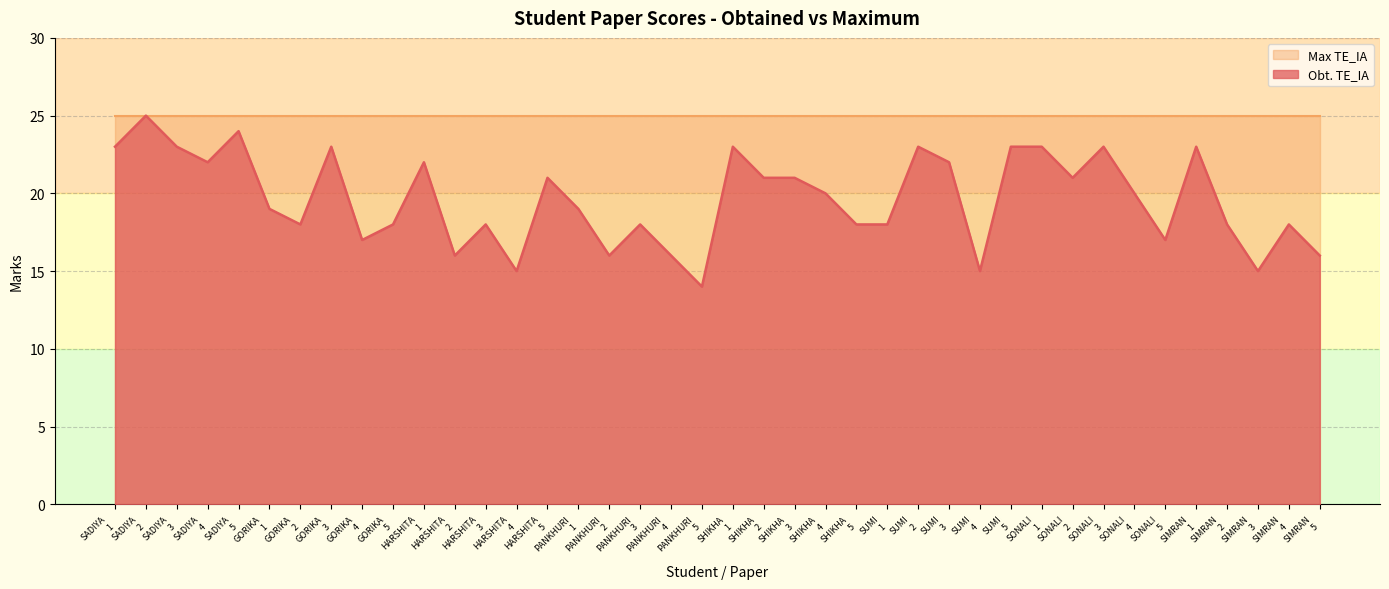

Is it true that the value at HARSHITA
2 is 21?

False